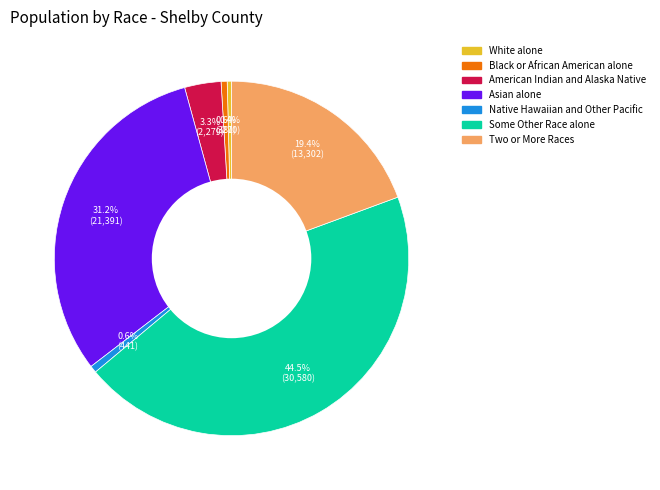

To the nearest percent, what is the average slice percentage?

14%